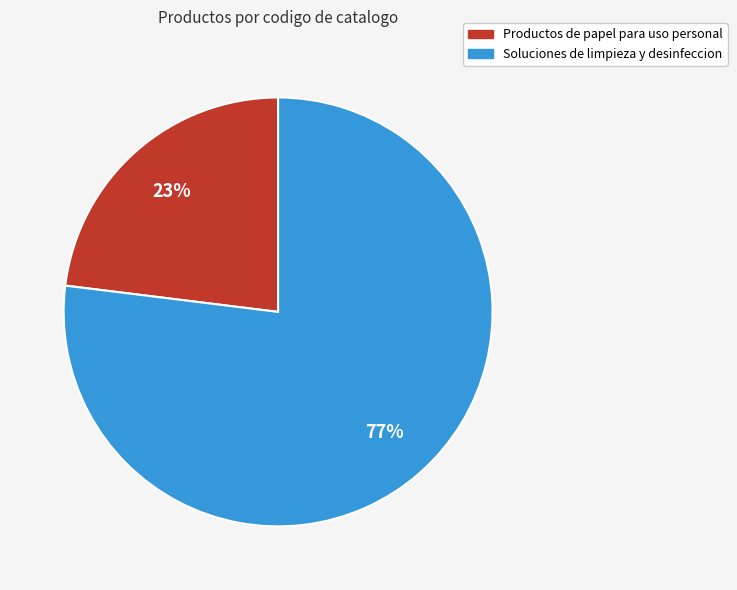

How many slices are in this pie chart?

2